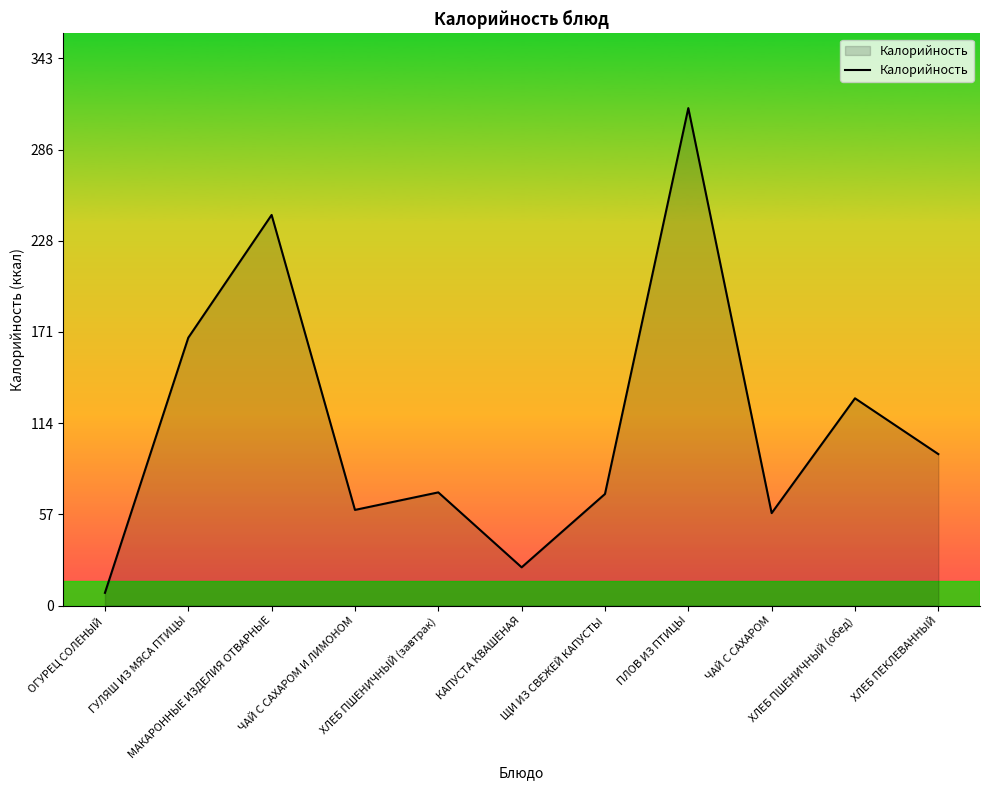

What is the difference between the maximum and minimum values?

304